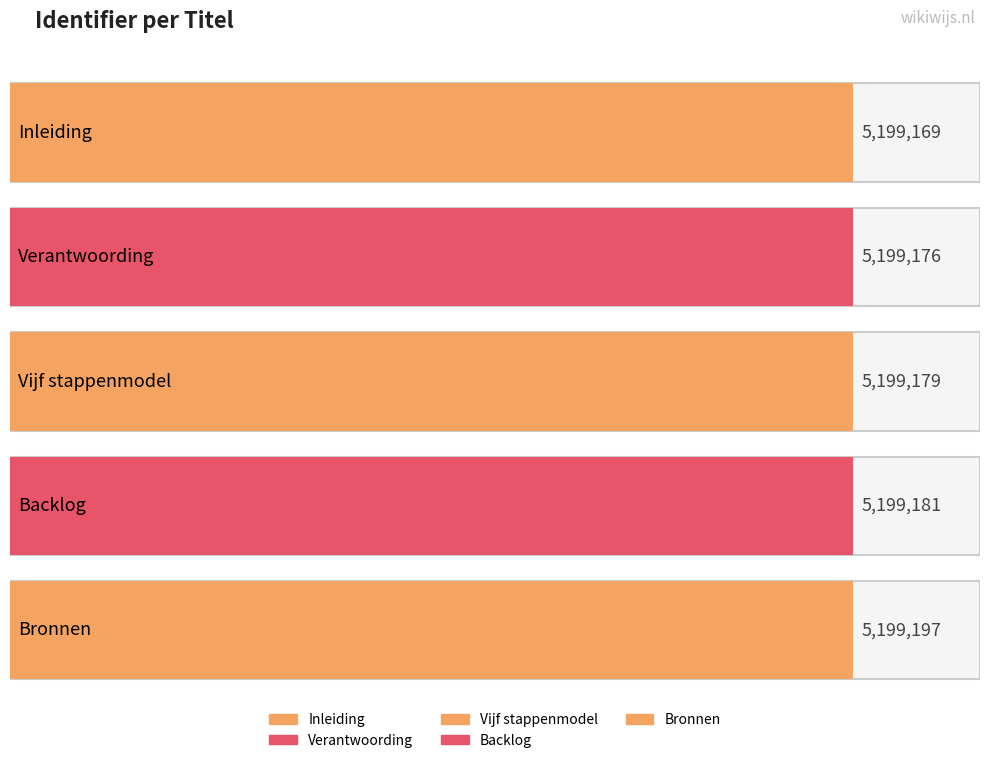

Is it true that the value at Backlog is 5199181?

True